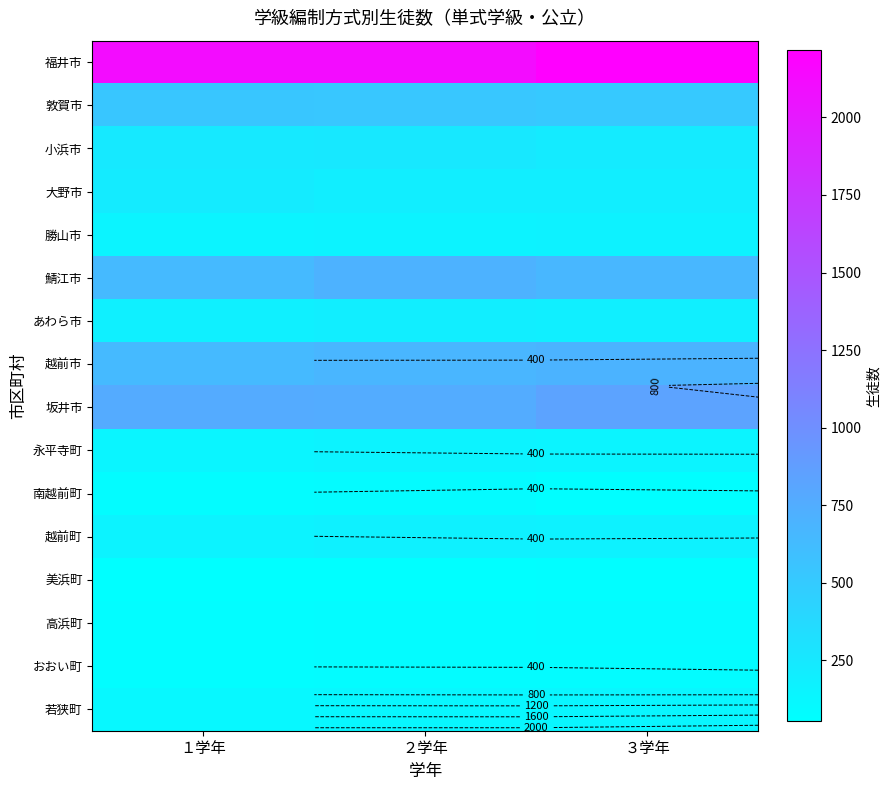

Between ２学年 and ３学年, which series saw the biggest shift?

福井市